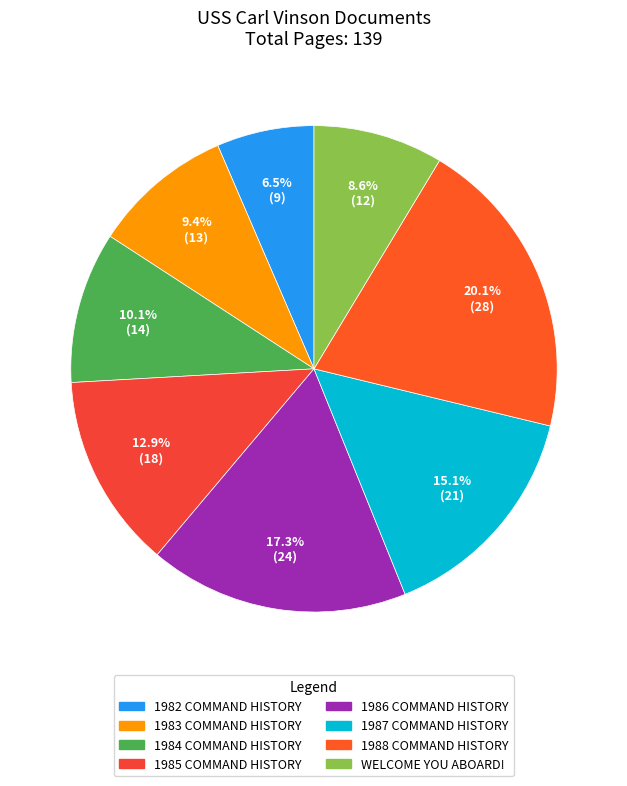

To the nearest percent, what portion does 1983 COMMAND HISTORY represent?

9%